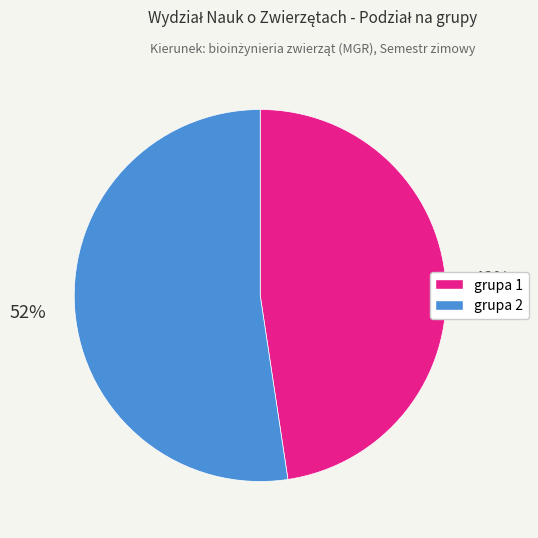

True or false: grupa 2 accounts for 60% of the total.

False